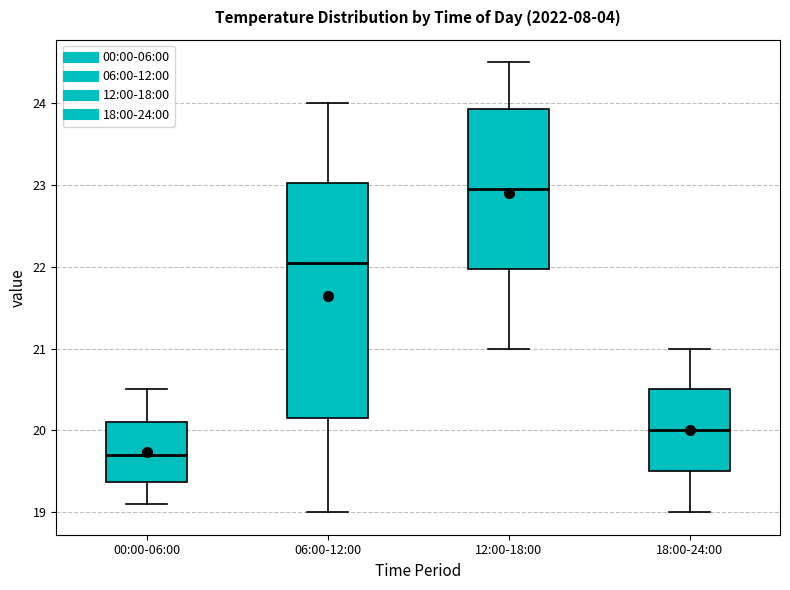

Which box has the highest median line?

12:00-18:00